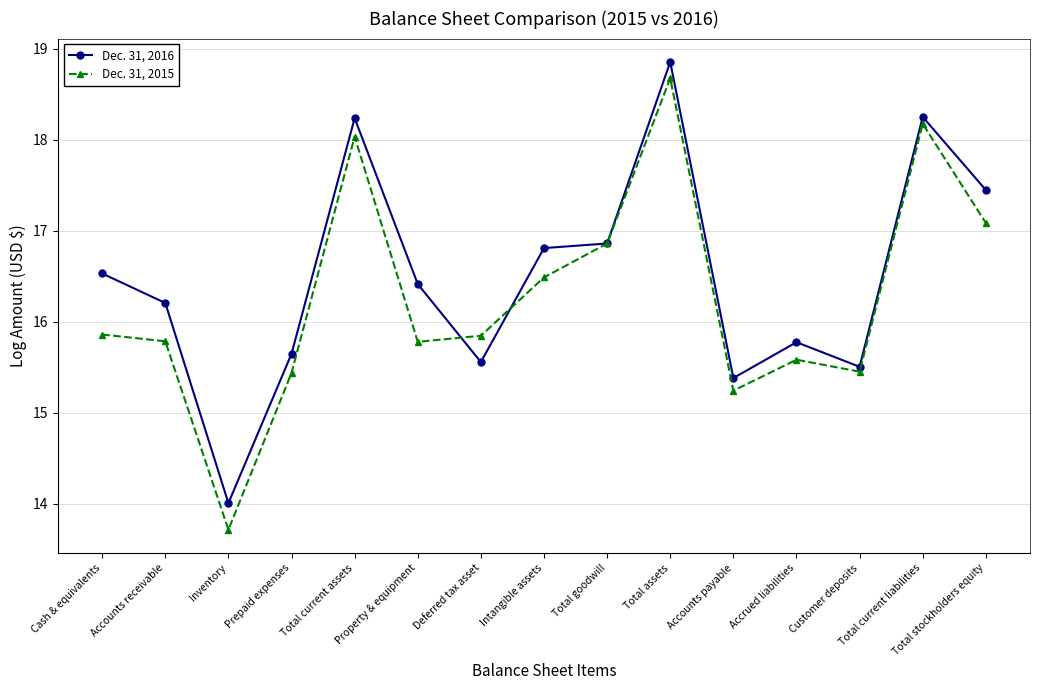

Where is the first local minimum for Dec. 31, 2016?

Inventory